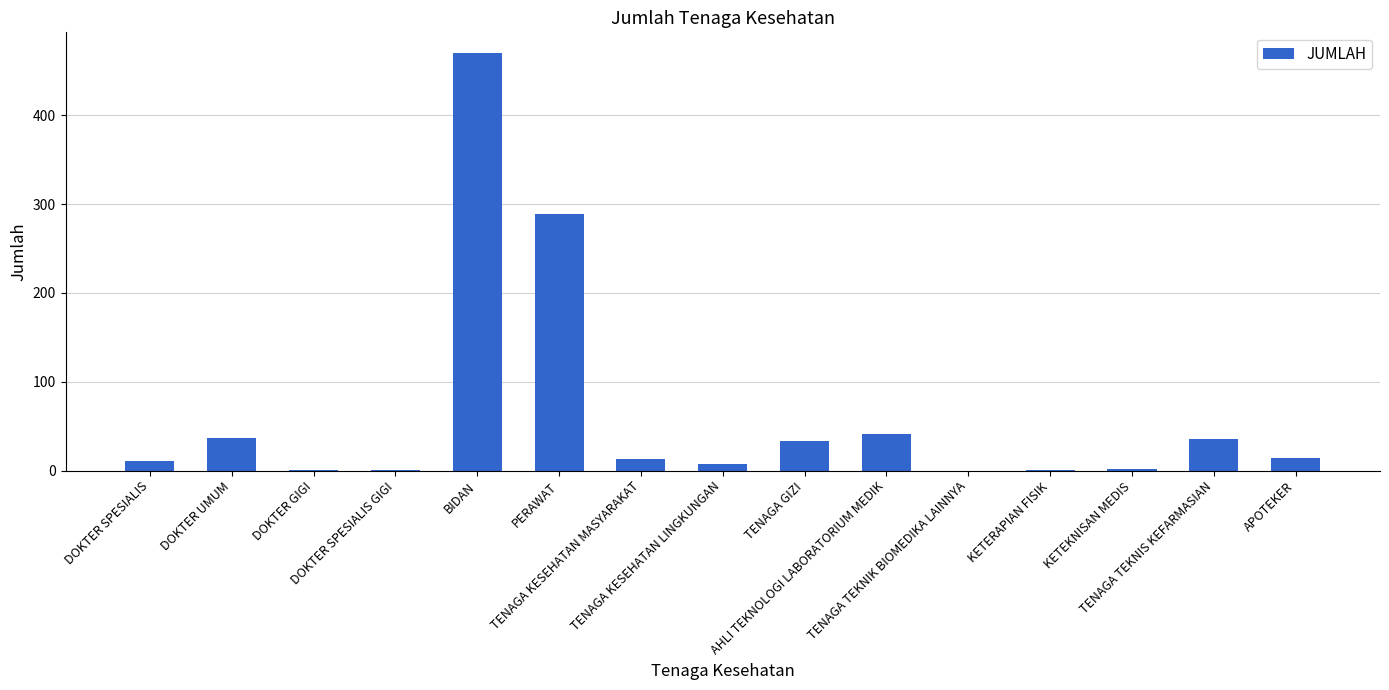

The chart shows a value of 11 at DOKTER SPESIALIS. True or false?

True